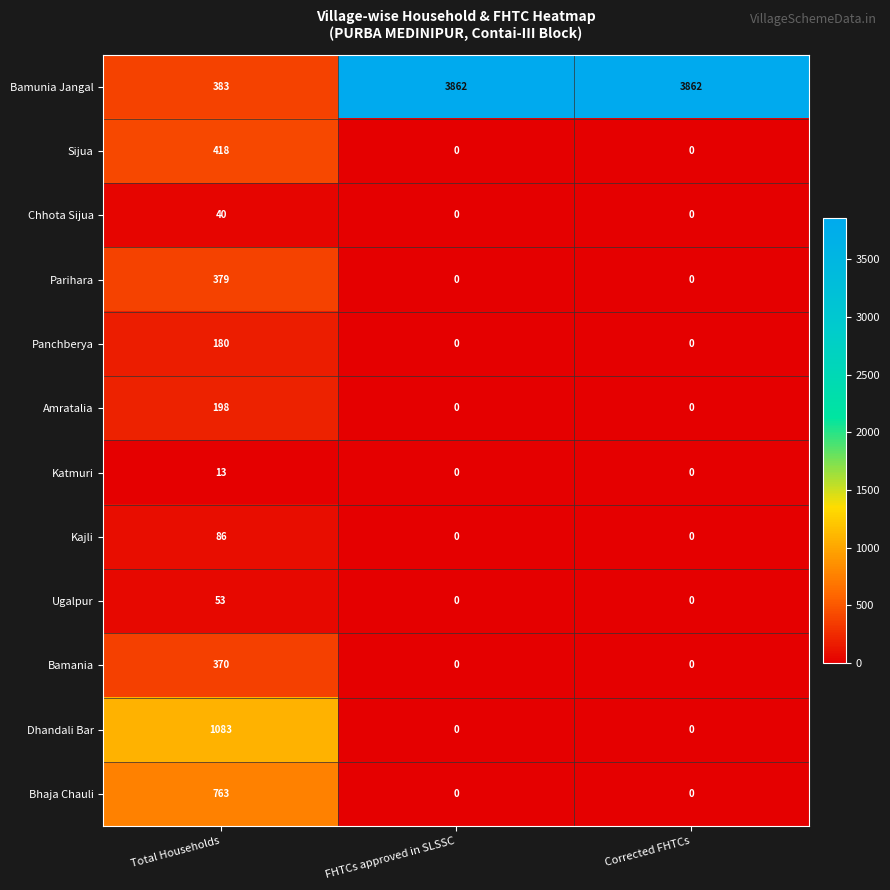

What is the total value across all series at Corrected FHTCs?

3862